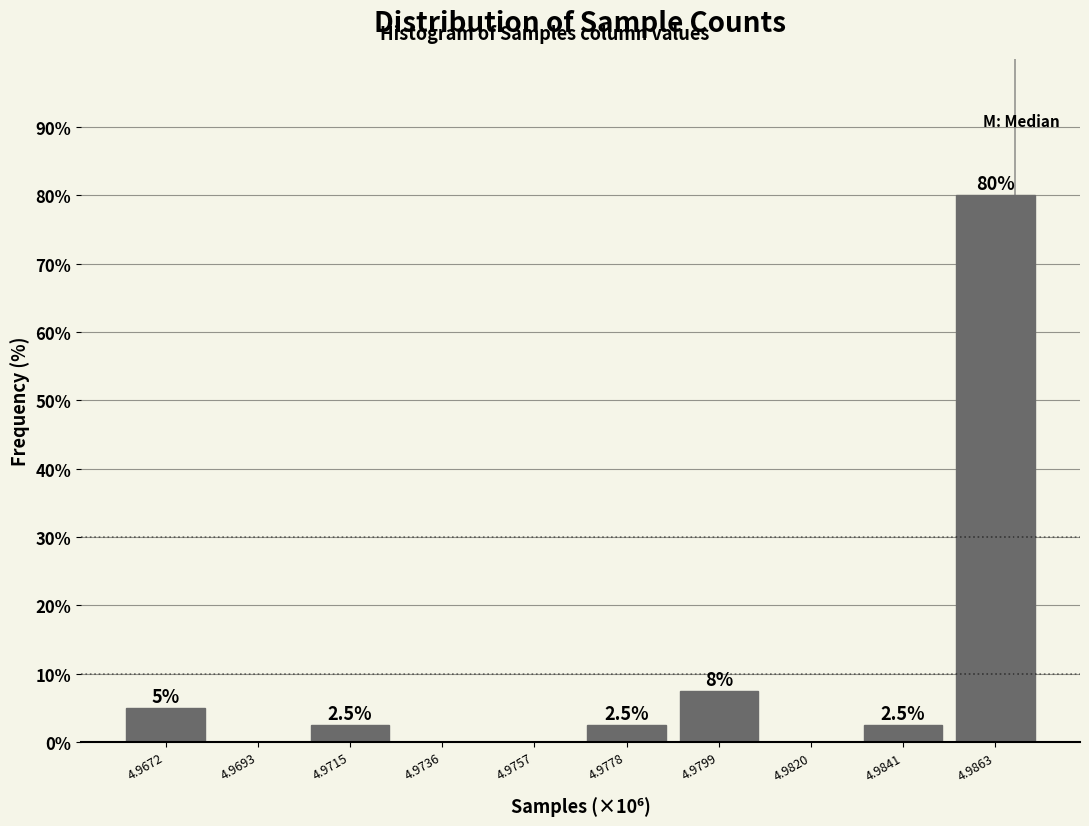

Reading left to right, transcribe all the data shown in this chart.

4.9672=5.0	4.9693=0.0	4.9715=2.5	4.9736=0.0	4.9757=0.0	4.9778=2.5	4.9799=7.5	4.9820=0.0	4.9841=2.5	4.9863=80.0